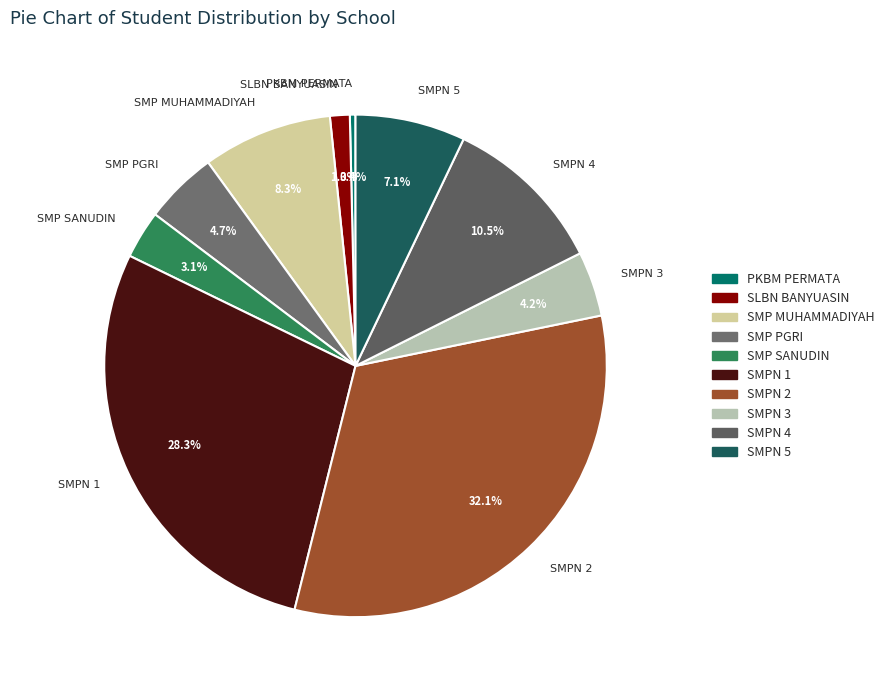

What portion of the pie excludes SLBN BANYUASIN?

98.7%